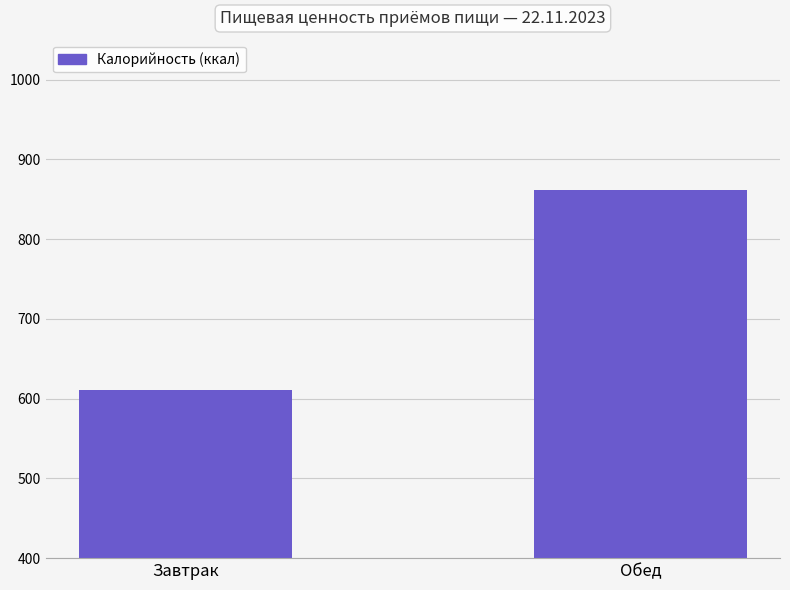

Reading left to right, list all the values displayed in this chart.

611.4	861.0